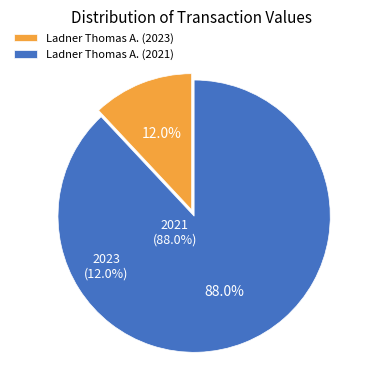

How many slices are in this pie chart?

2